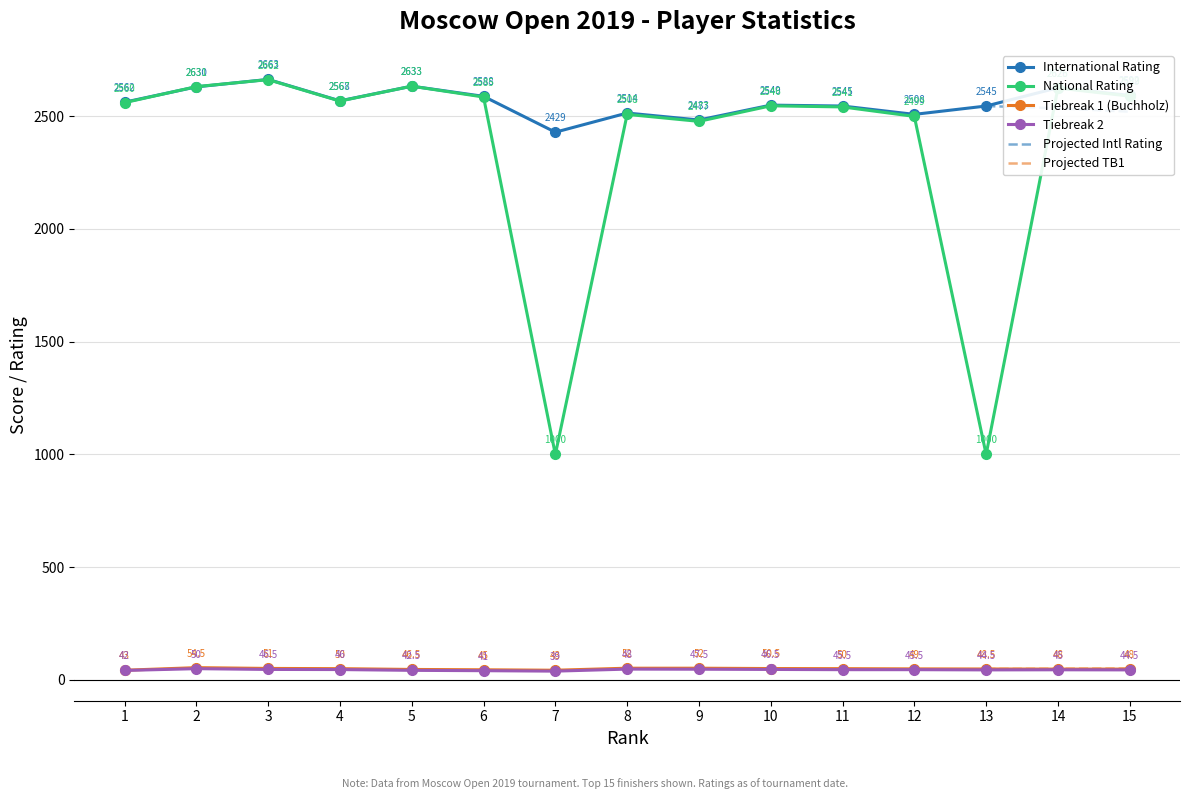

In TB2, how many points are higher than both neighbors (excluding endpoints)?

3